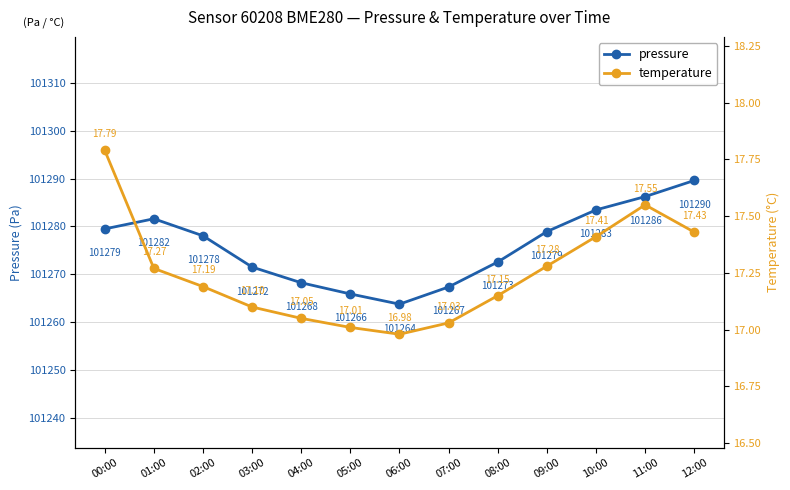

Reading right to left, list all the values displayed in this chart.

pressure: 12:00=101289.6	11:00=101286.2	10:00=101283.4	09:00=101278.9	08:00=101272.6	07:00=101267.3	06:00=101263.8	05:00=101265.9	04:00=101268.2	03:00=101271.5	02:00=101278.0	01:00=101281.6	00:00=101279.5
temperature: 12:00=17.4	11:00=17.6	10:00=17.4	09:00=17.3	08:00=17.1	07:00=17.0	06:00=17.0	05:00=17.0	04:00=17.1	03:00=17.1	02:00=17.2	01:00=17.3	00:00=17.8